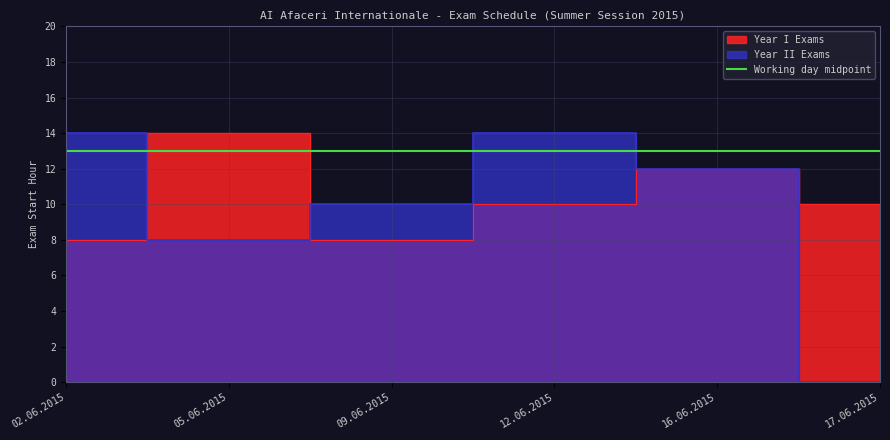

At which category is the sum across all series the highest?

12.06.2015